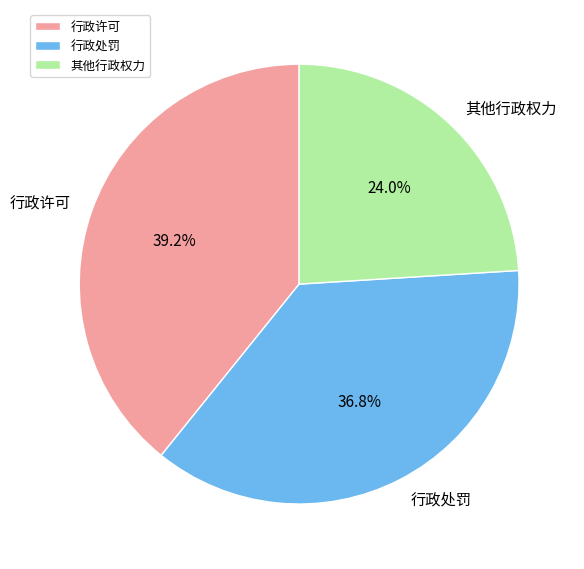

The 其他行政权力 slice represents 29% of the pie. True or false?

False